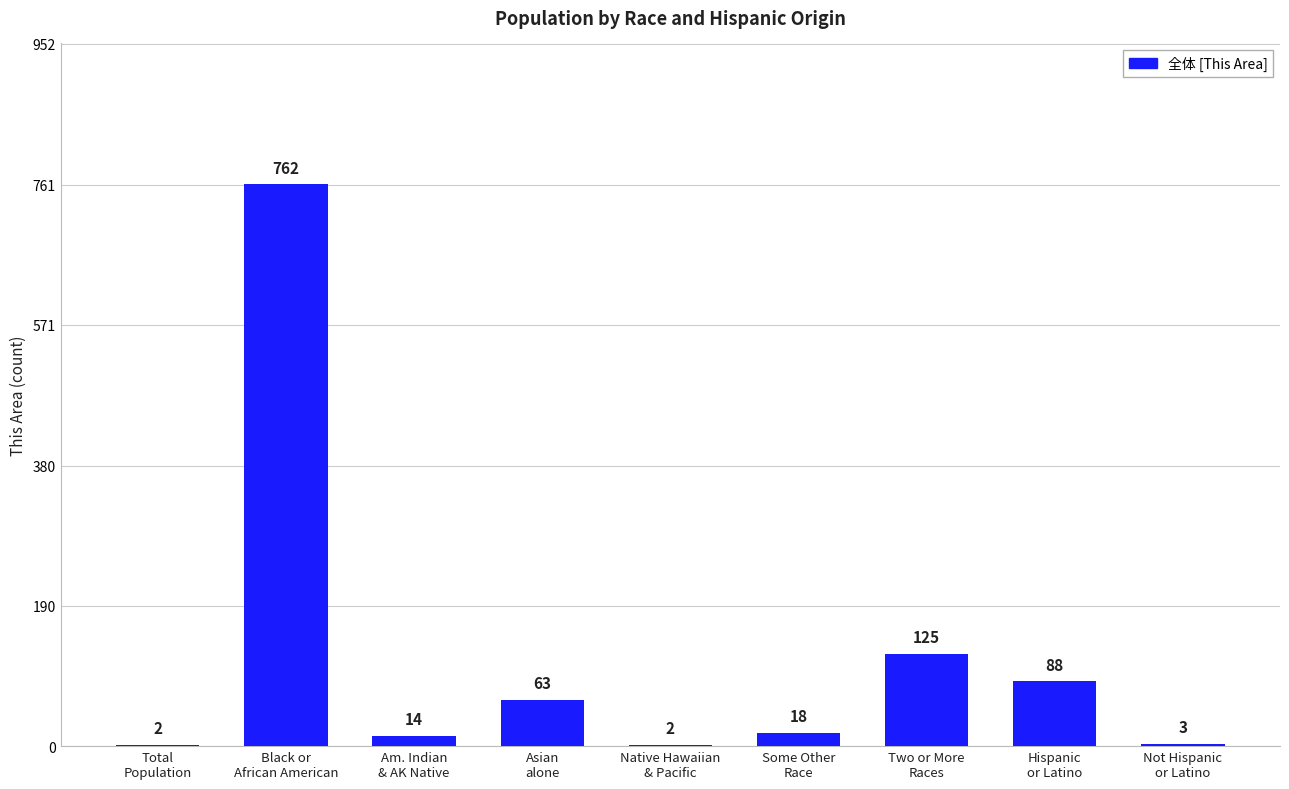

What is the sum of all values?

1077